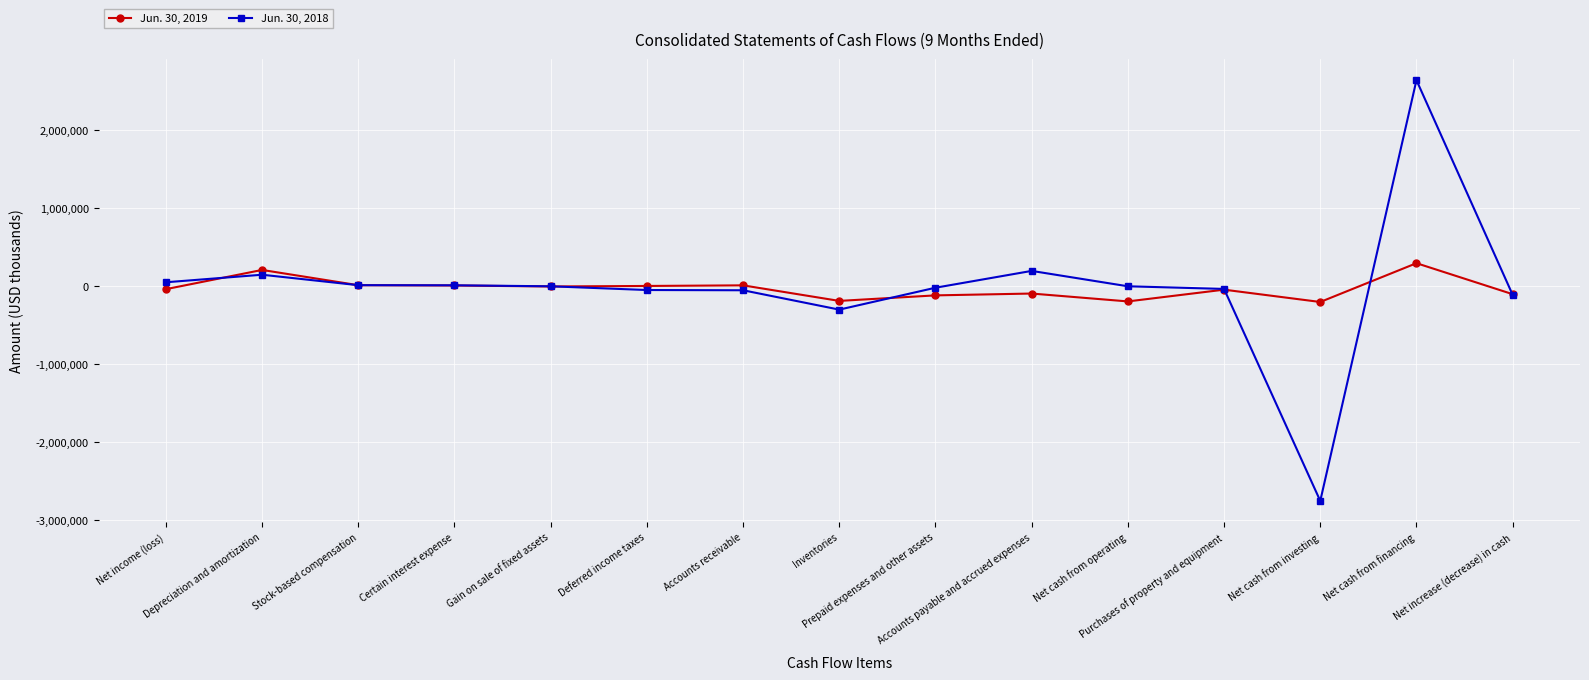

True or false: Jun. 30, 2019 has more than 2 points higher than both neighbors.

True